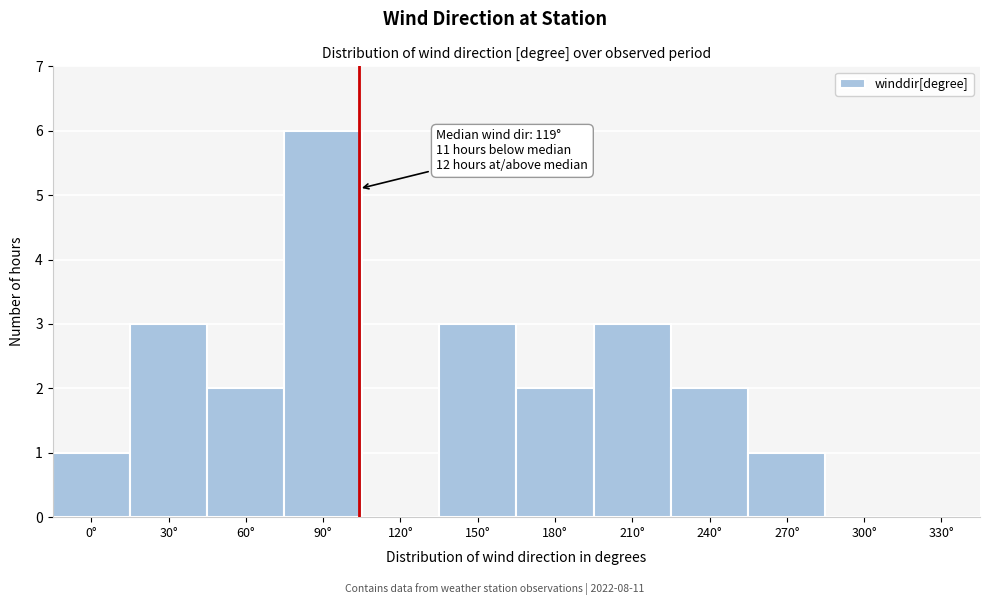

Reading left to right, list all the values displayed in this chart.

0°=1	30°=3	60°=2	90°=6	120°=0	150°=3	180°=2	210°=3	240°=2	270°=1	300°=0	330°=0